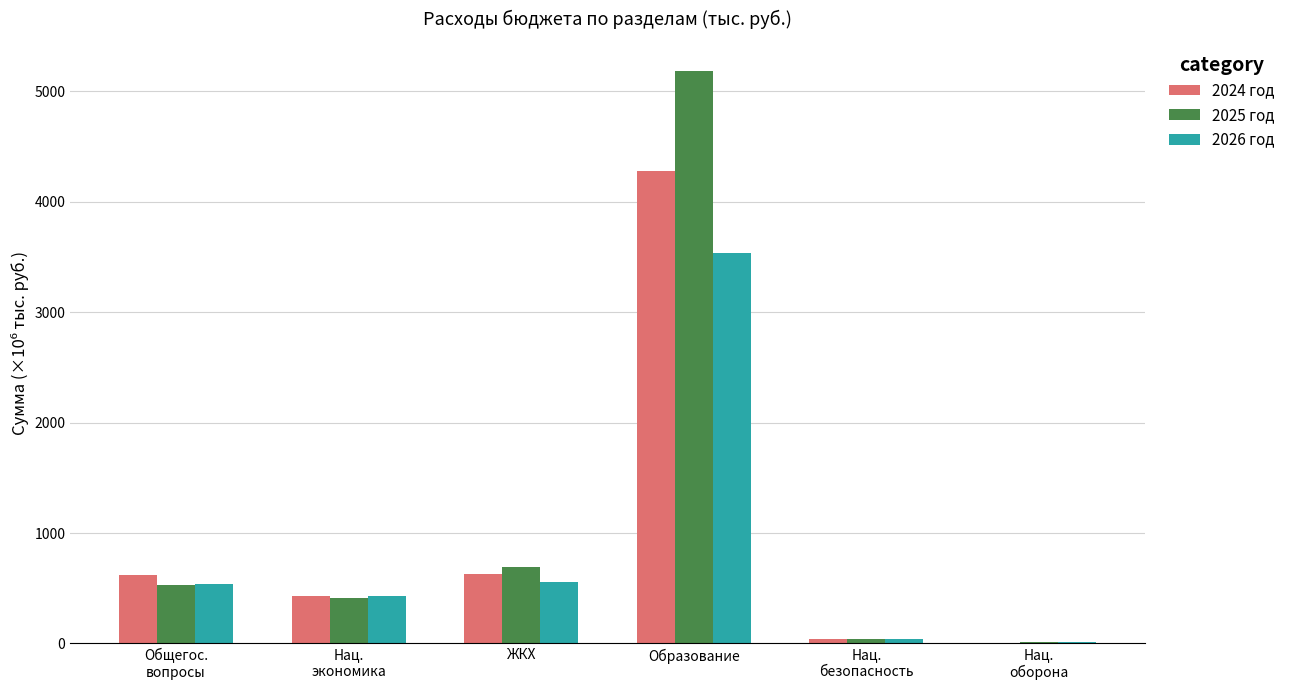

What value does the 2025 год series have at Образование?

5189.1